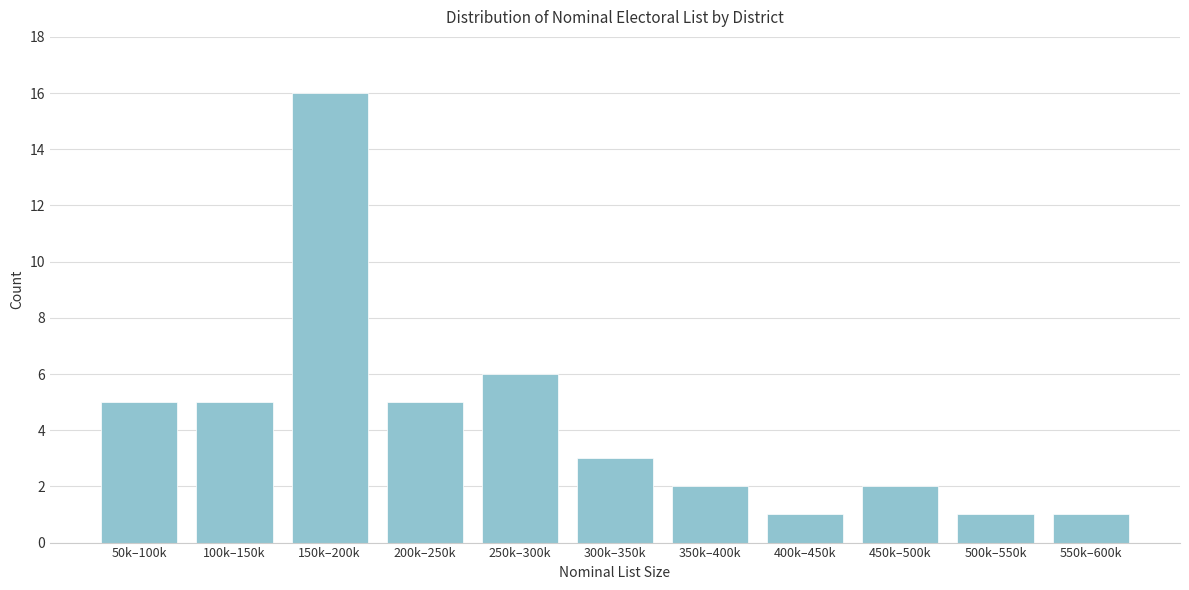

Reading left to right, list all the values displayed in this chart.

50k–100k=5	100k–150k=5	150k–200k=16	200k–250k=5	250k–300k=6	300k–350k=3	350k–400k=2	400k–450k=1	450k–500k=2	500k–550k=1	550k–600k=1